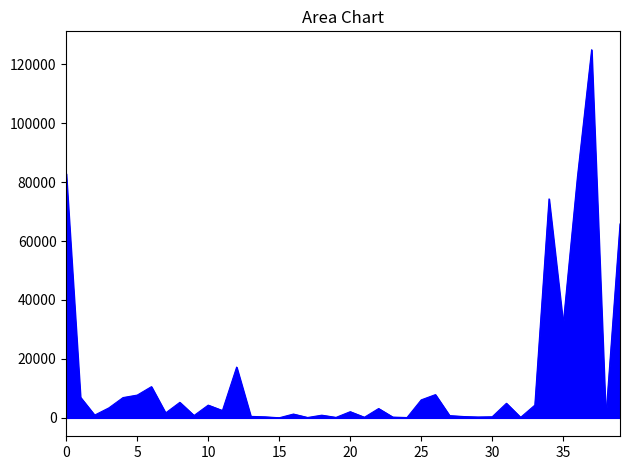

What is the greatest value displayed?

124904.8